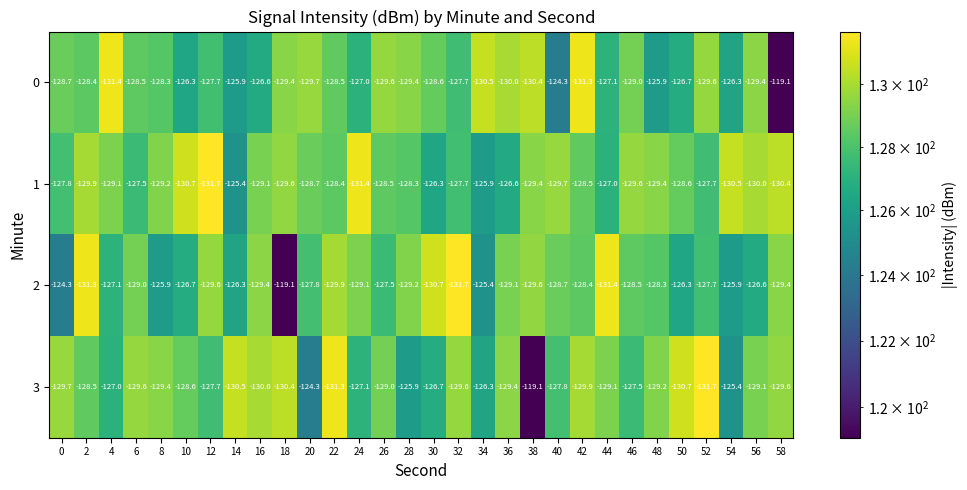

What is the difference between the 0 values at 14 and 0?

2.8